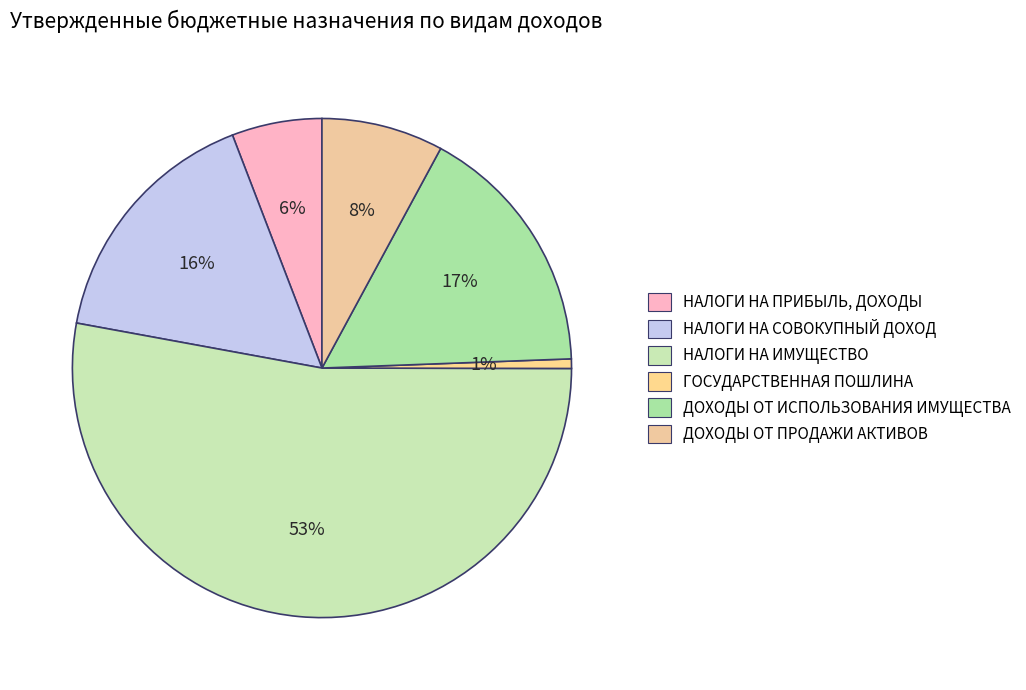

What is the largest slice in the pie chart?

НАЛОГИ НА ИМУЩЕСТВО